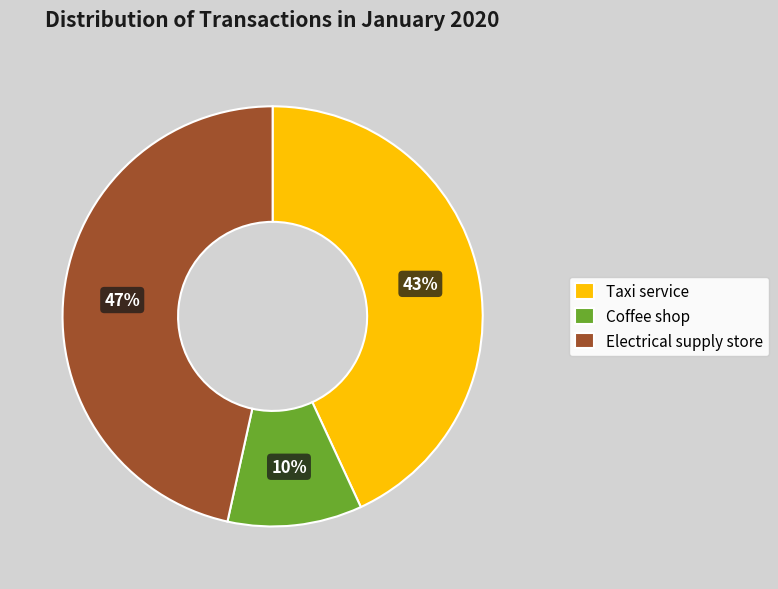

Which has a higher value, Taxi service or Electrical supply store?

Electrical supply store